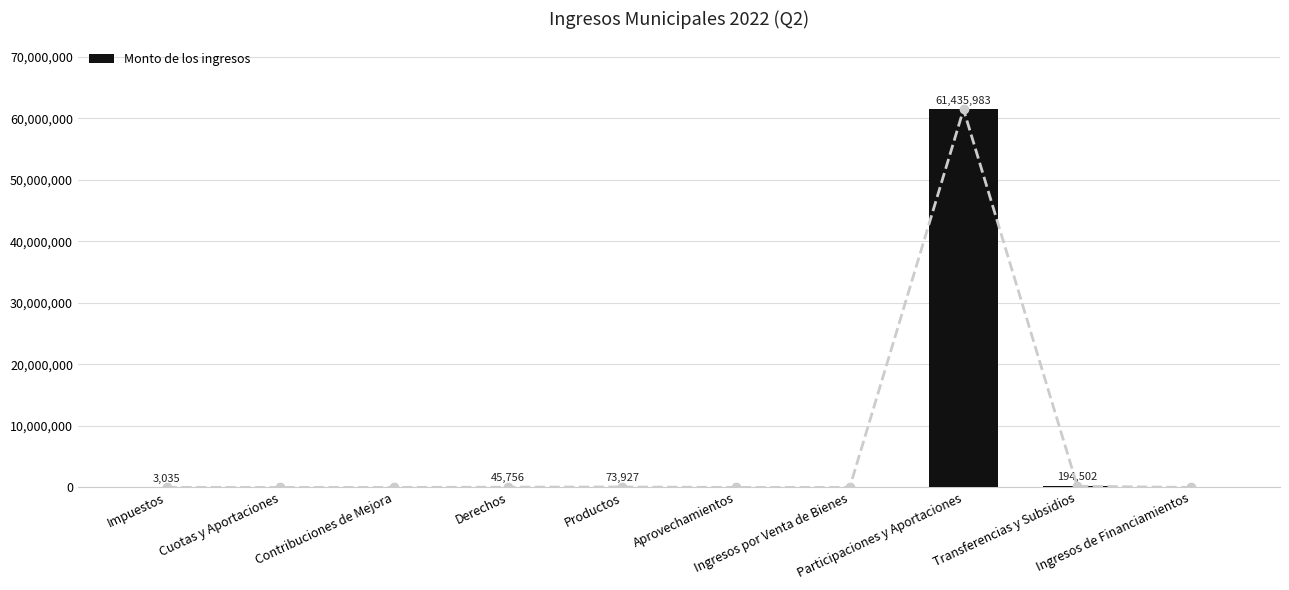

Rank the categories by value from lowest to highest.

Cuotas y Aportaciones, Contribuciones de Mejora, Aprovechamientos, Ingresos por Venta de Bienes, Ingresos de Financiamientos, Impuestos, Derechos, Productos, Transferencias y Subsidios, Participaciones y Aportaciones